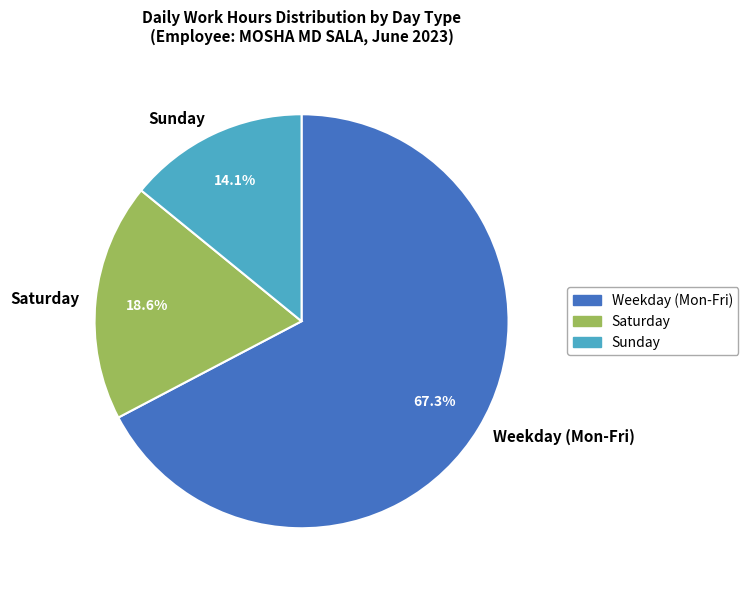

How many slices are in this pie chart?

3